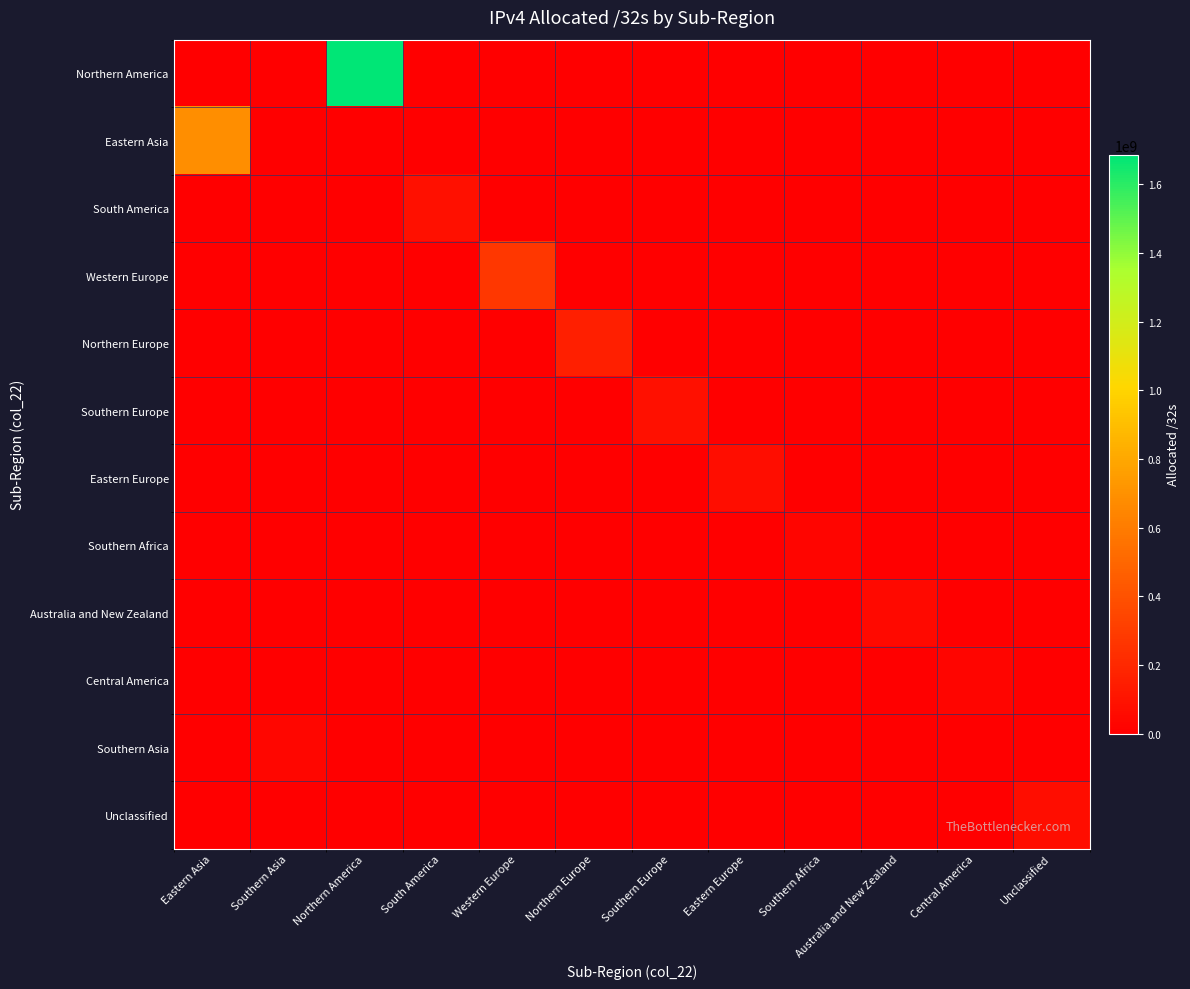

What is the difference between the highest and lowest values at Southern Asia?

39282432